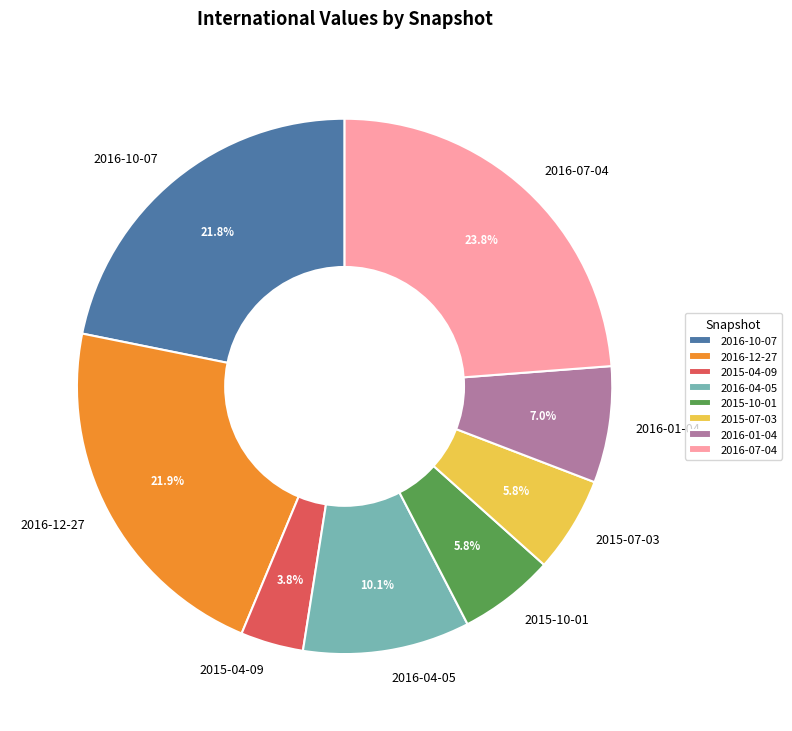

Combined, do 2015-04-09 and 2016-04-05 account for over 50%?

No